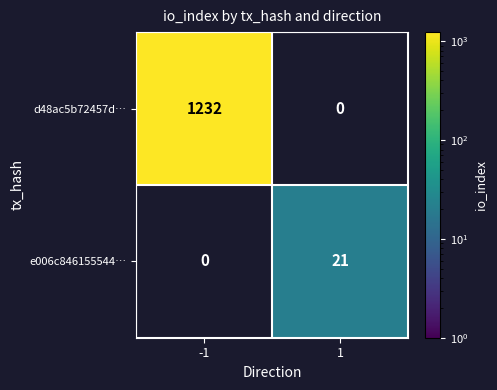

Count the number of data series in this chart.

2